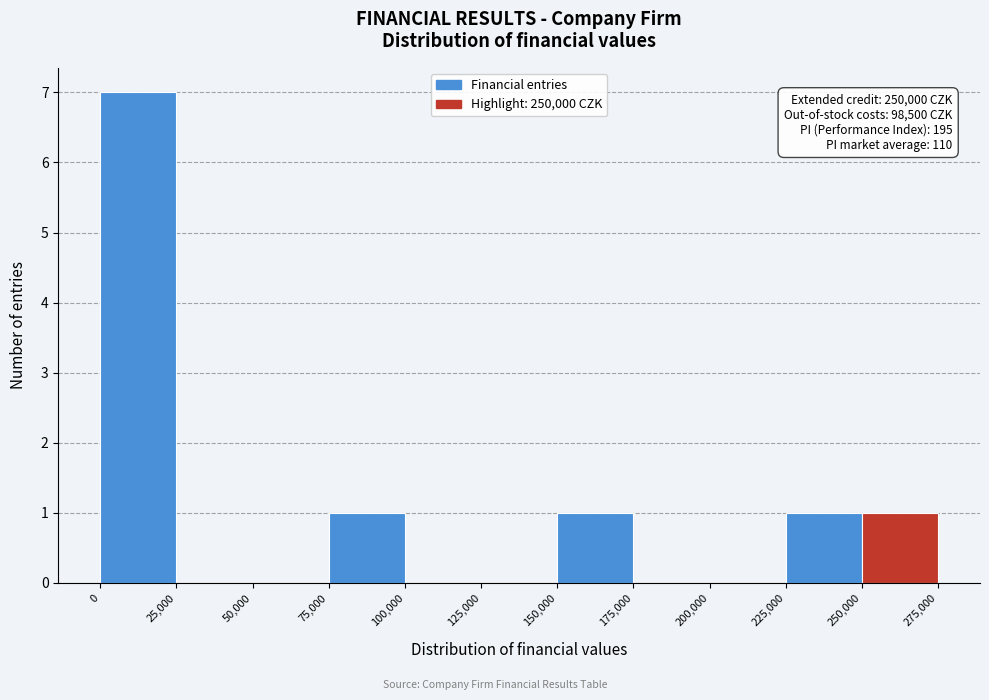

Which range on the x-axis has the tallest bar?

0 to 25,000